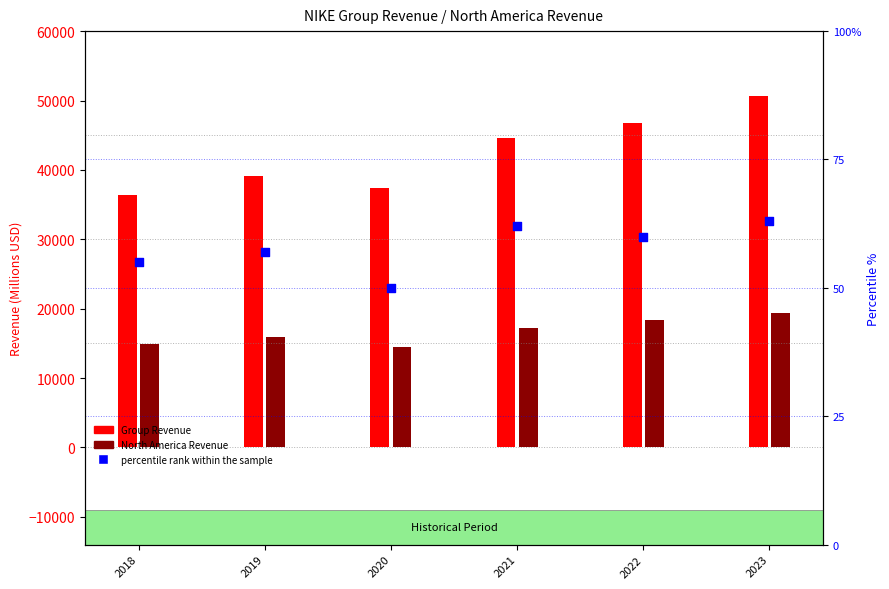

Which has a higher value, 2023 or 2021?

2023